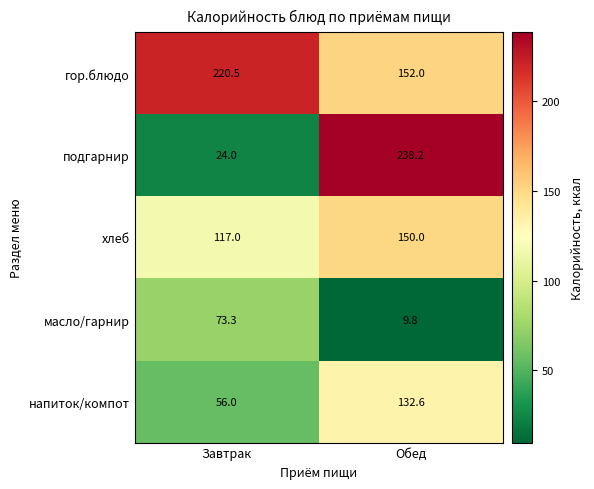

How many distinct data groups are displayed?

5